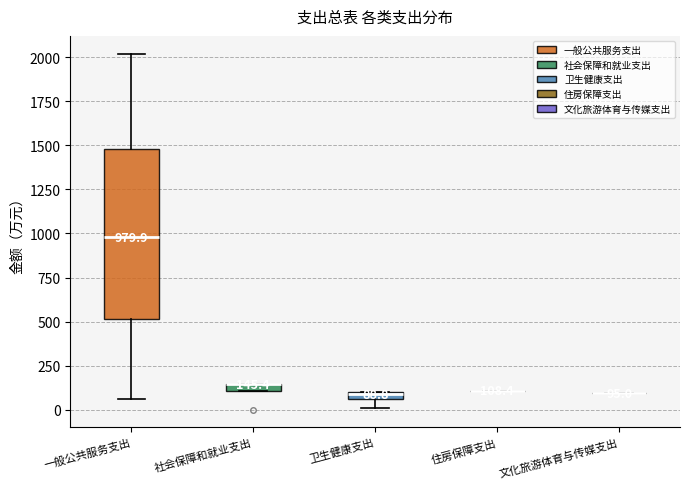

Comparing the boxes themselves (not the whiskers), which one is the tallest?

一般公共服务支出